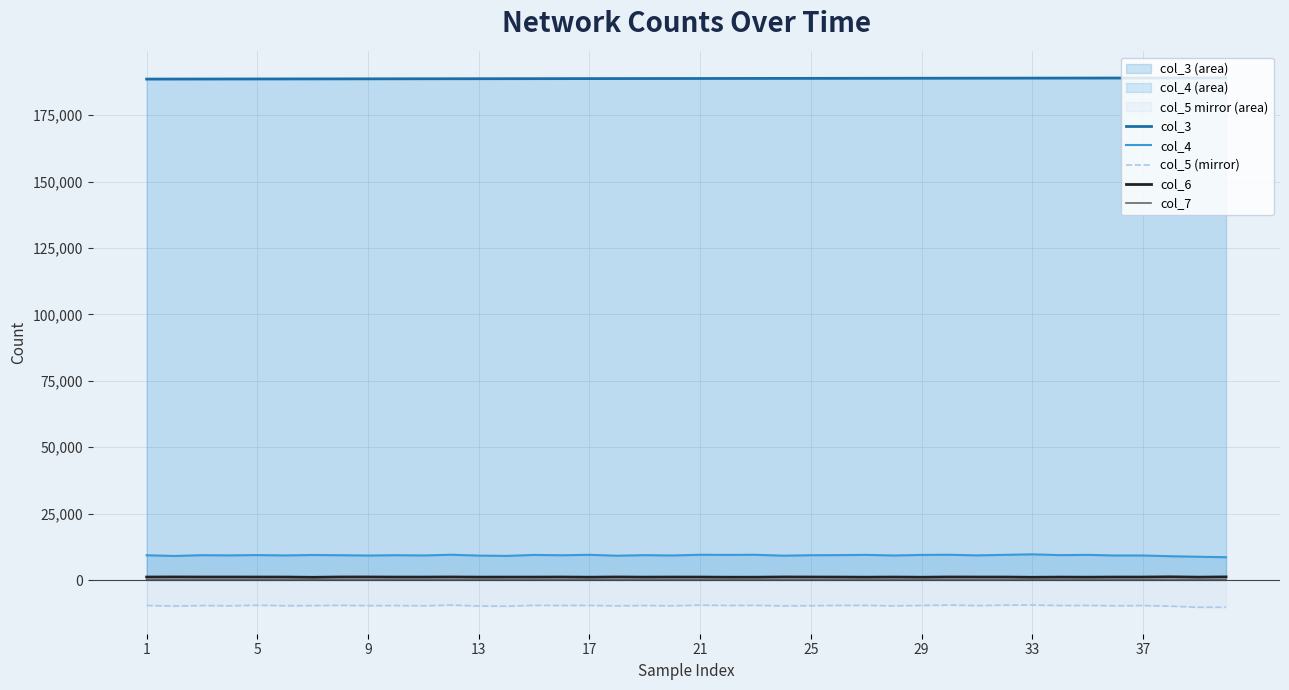

What is the sum of all col_7 values?

4857